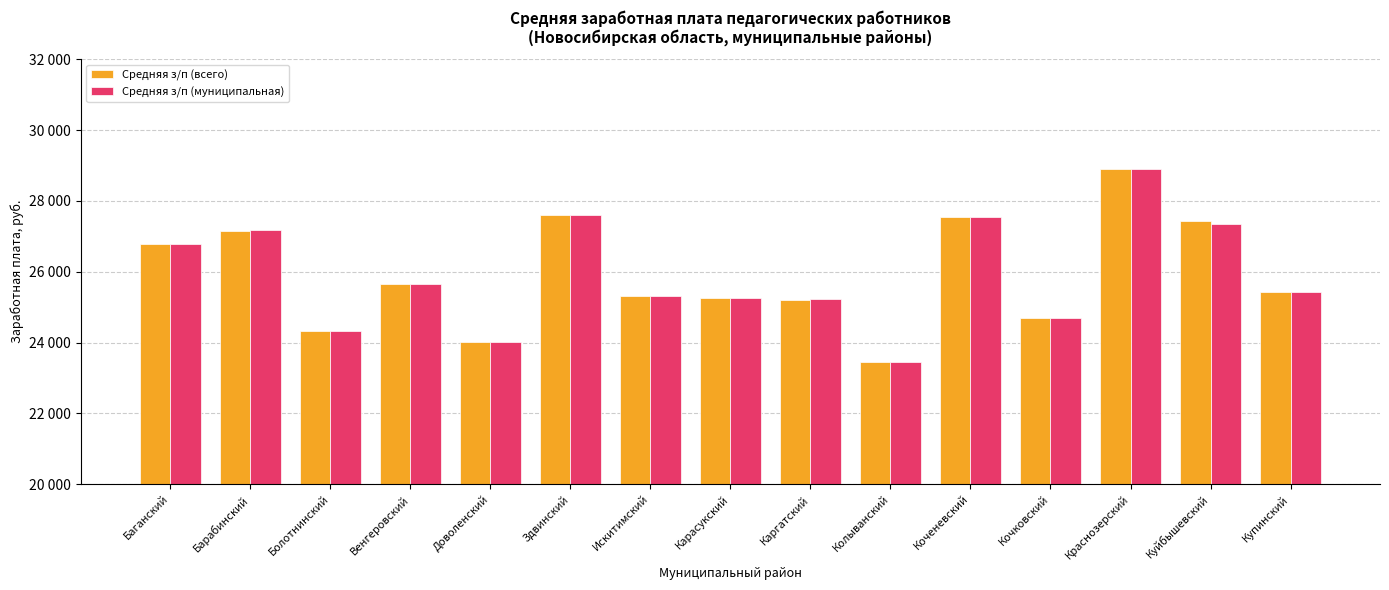

Is the value of Средняя з/п (всего) at Здвинский greater than the value of Средняя з/п (муниципальная) at Баганский?

Yes